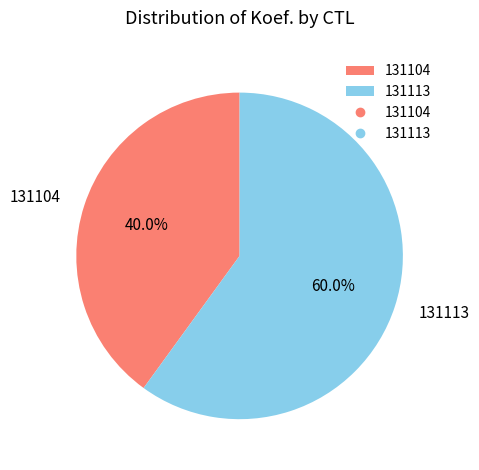

What percentage is the 131113 slice, to the nearest percent?

60%